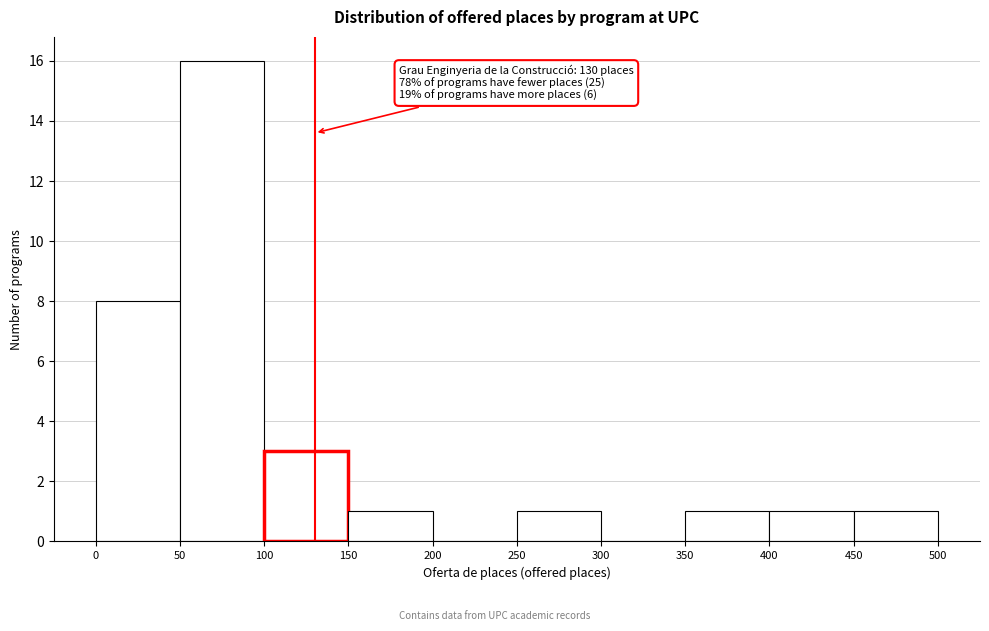

Over which range of the x-axis is the bar tallest?

50 to 100